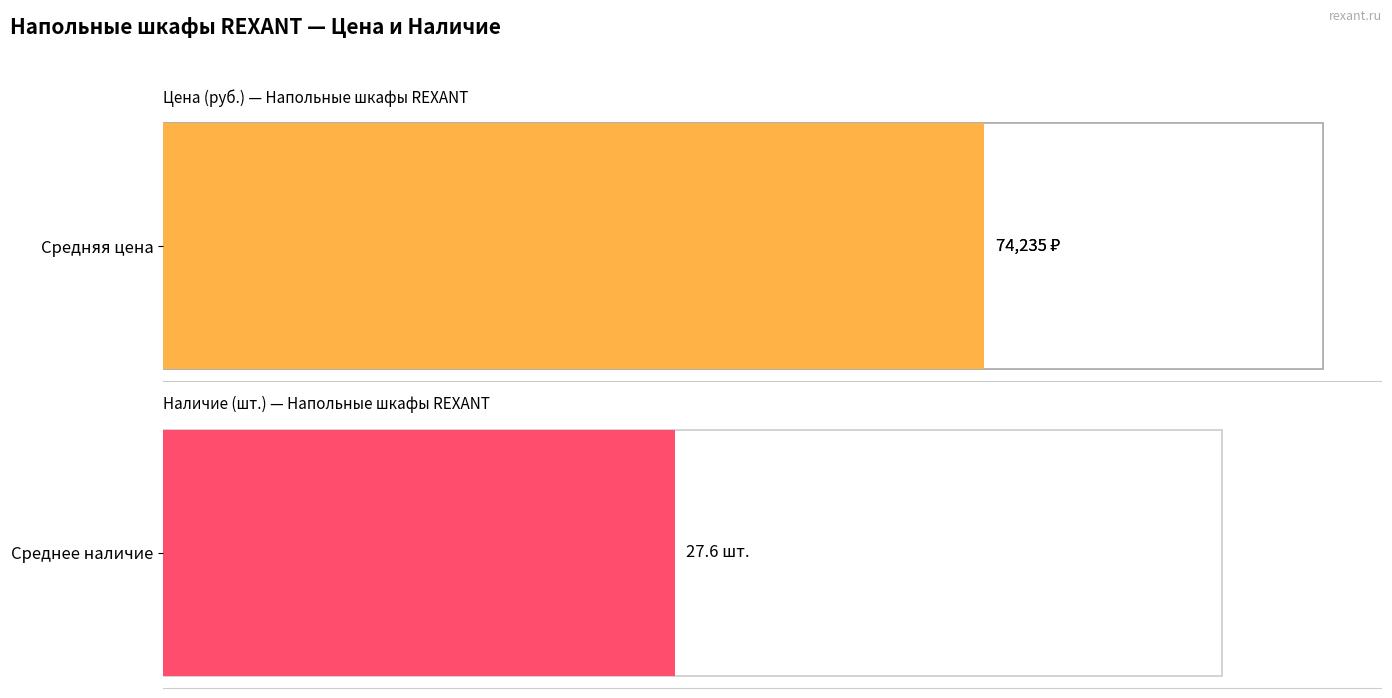

Rank the series by their average value, from lowest to highest.

Наличие, Цена